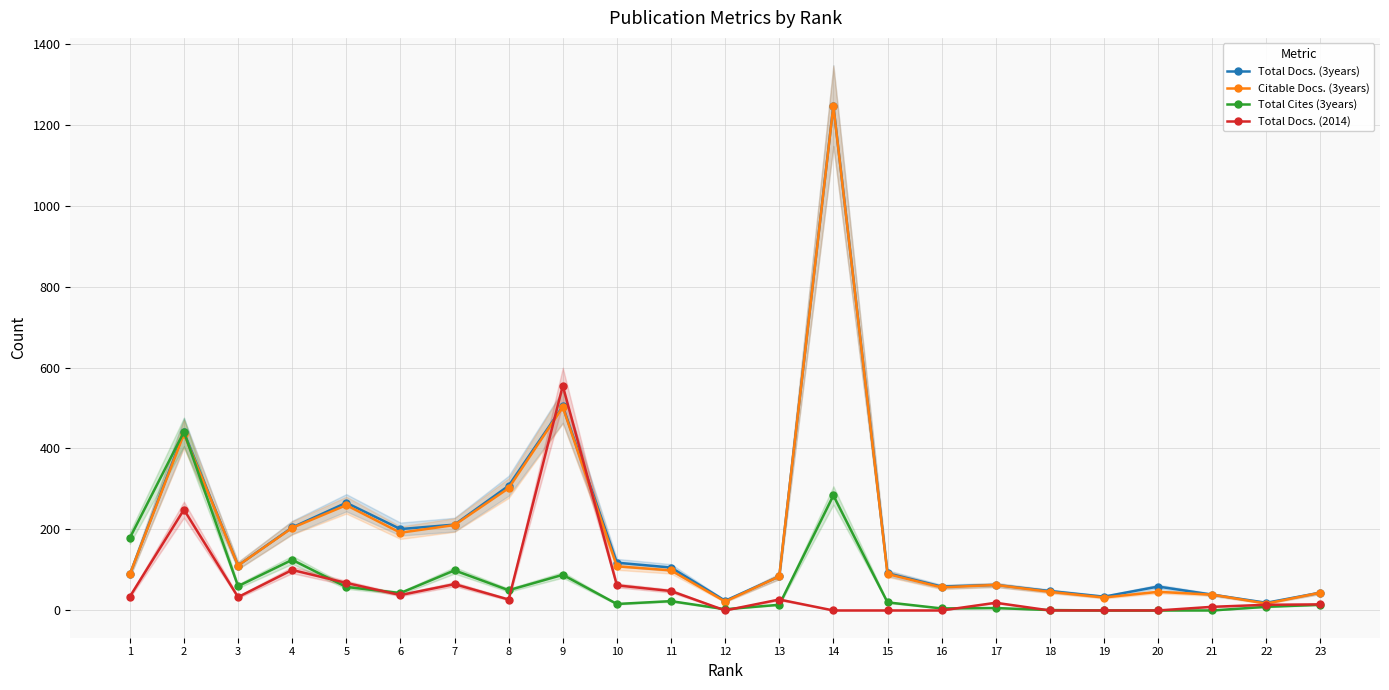

True or false: Citable Docs. (3years) has a value of 89 at 1.

True